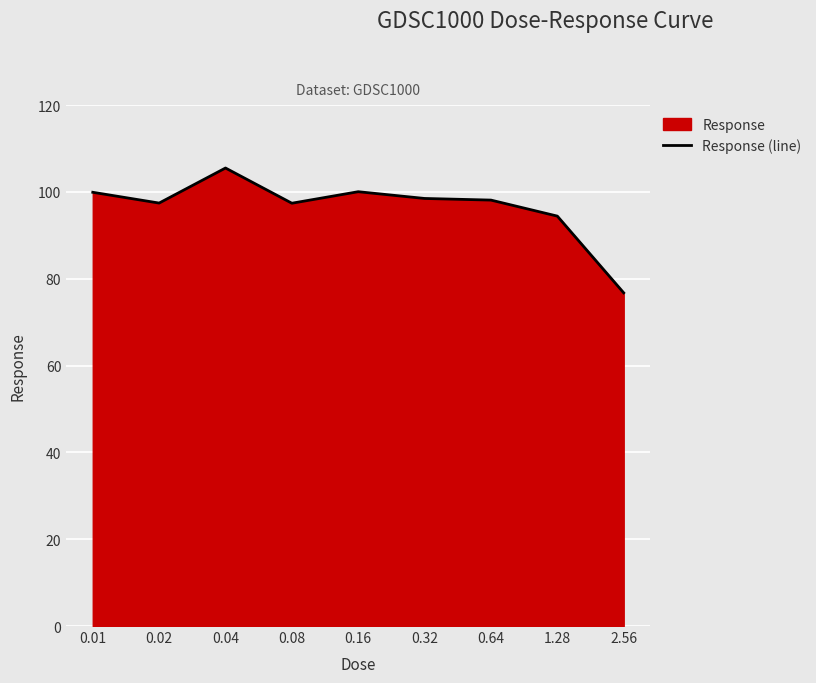

At which label does the data first exceed 98?

0.01